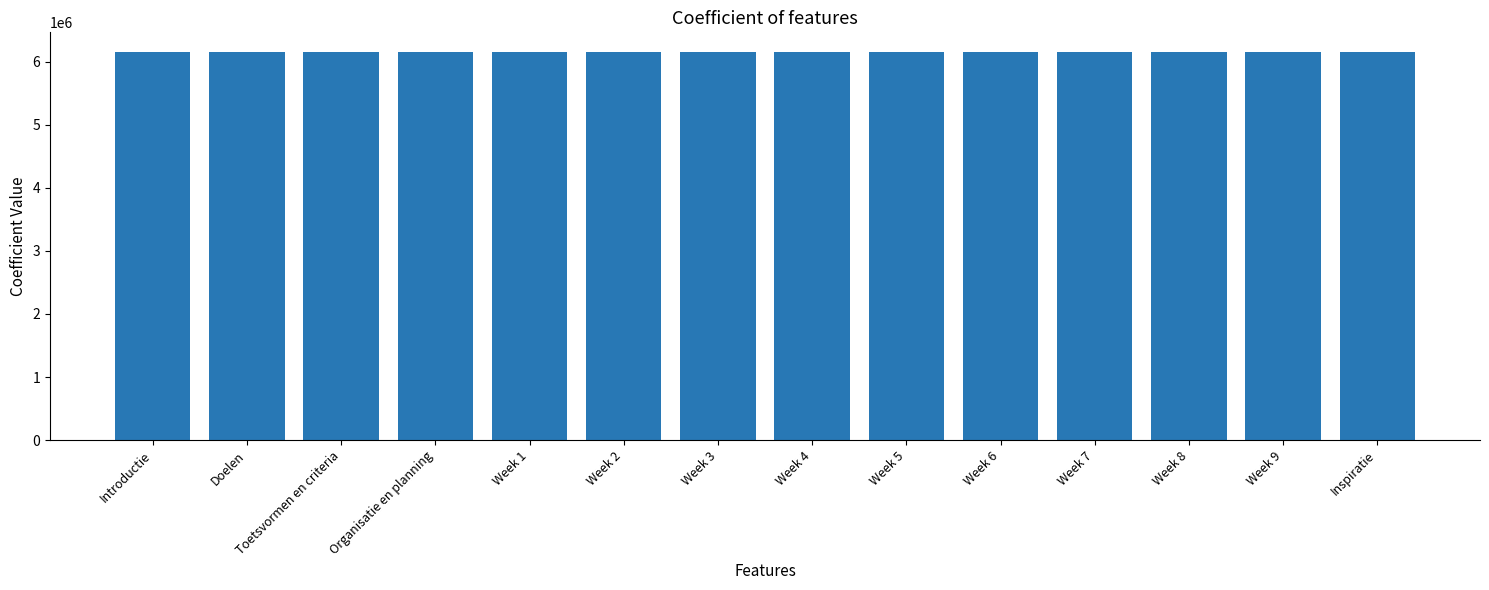

How many distinct data groups are displayed?

1